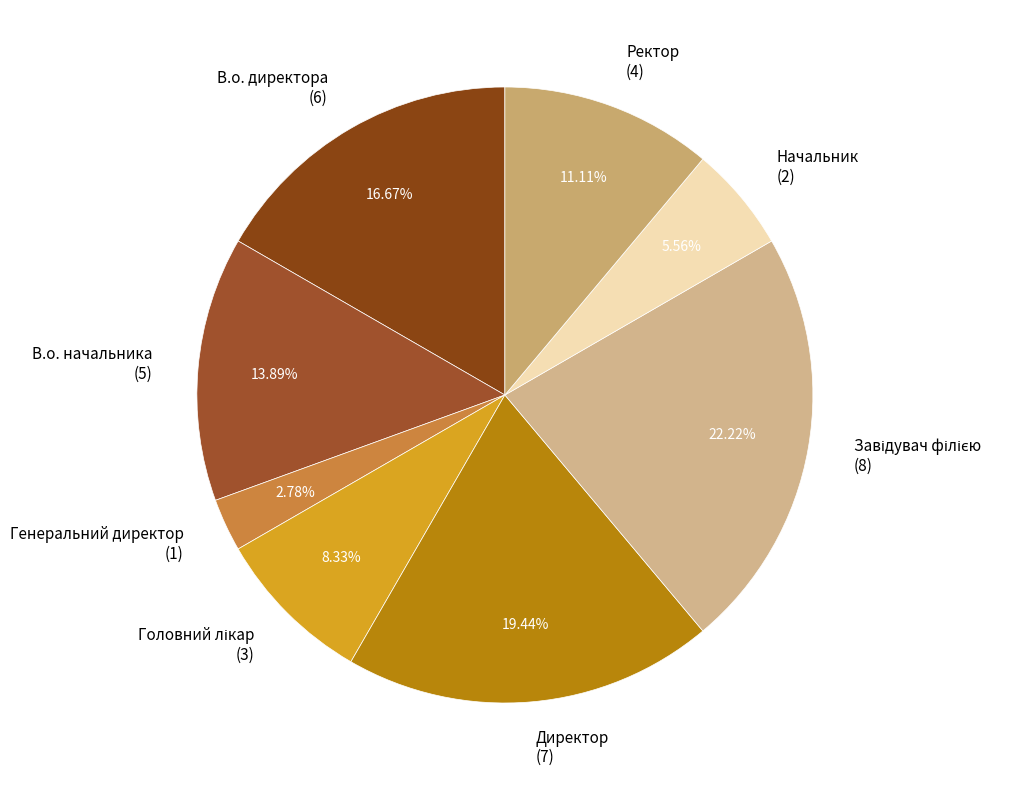

Is Генеральний директор (1) the majority of the pie?

No